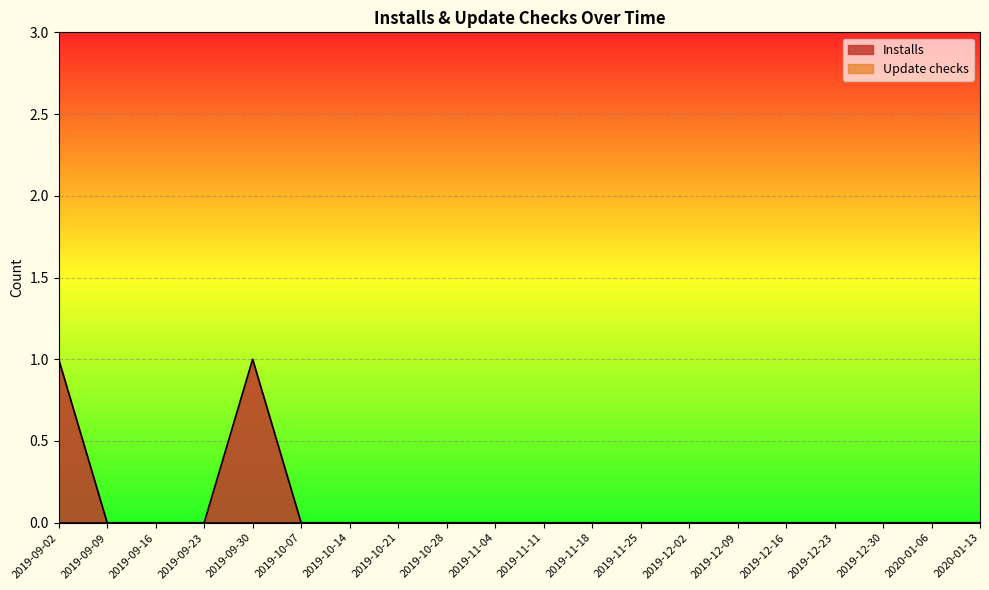

List the series in order of their peak value, lowest first.

Update checks, Installs